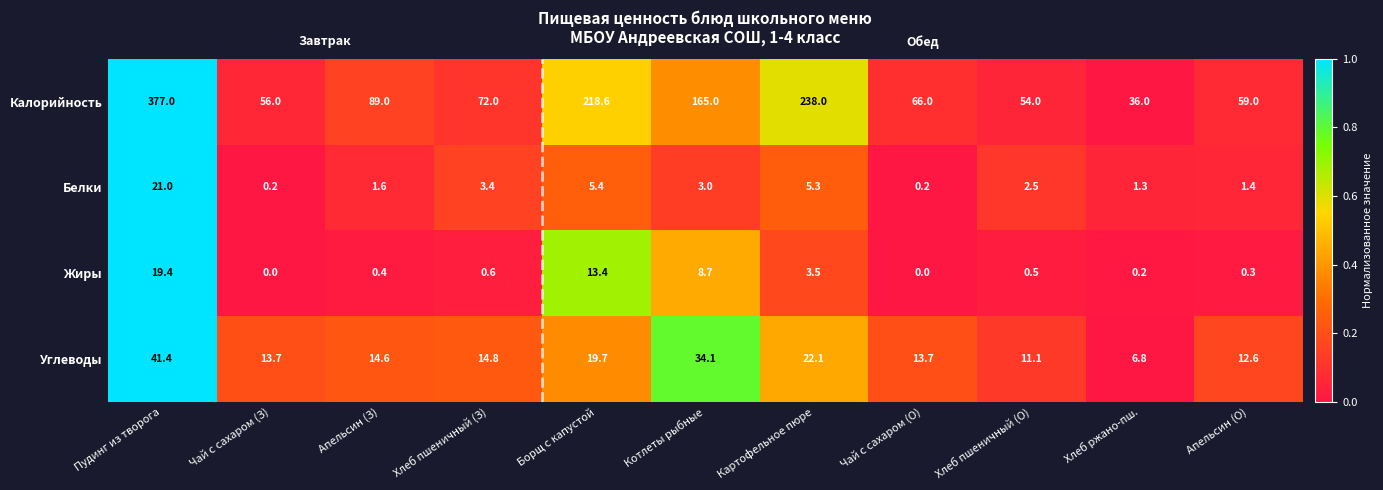

The Белки series shows 0.8 at Хлеб пшеничный (З). True or false?

False